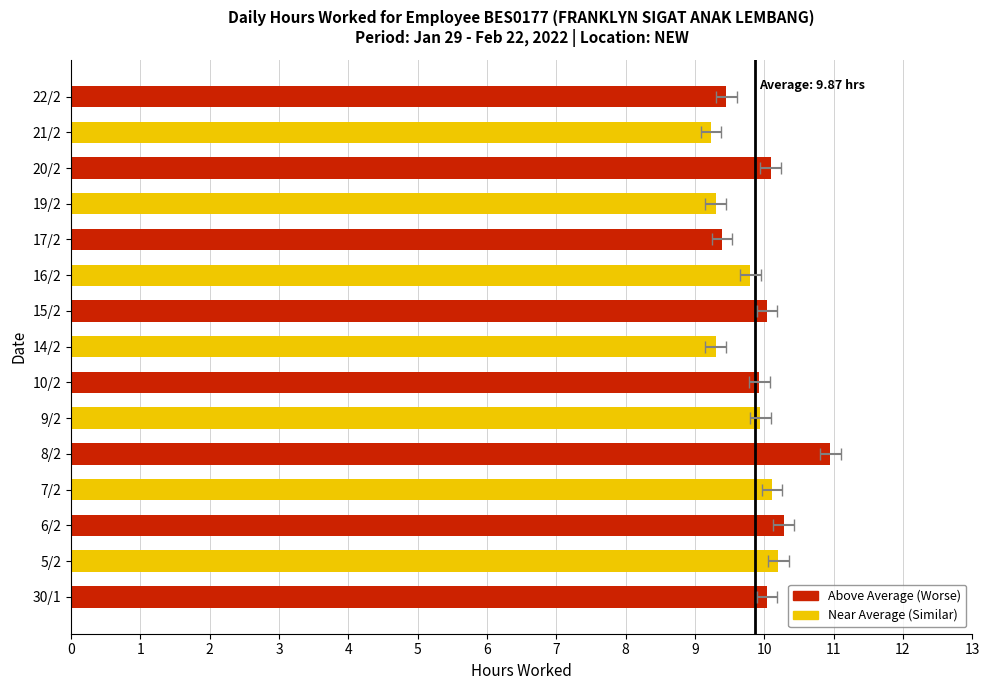

What is the value of the 15th bar from the left?

9.4